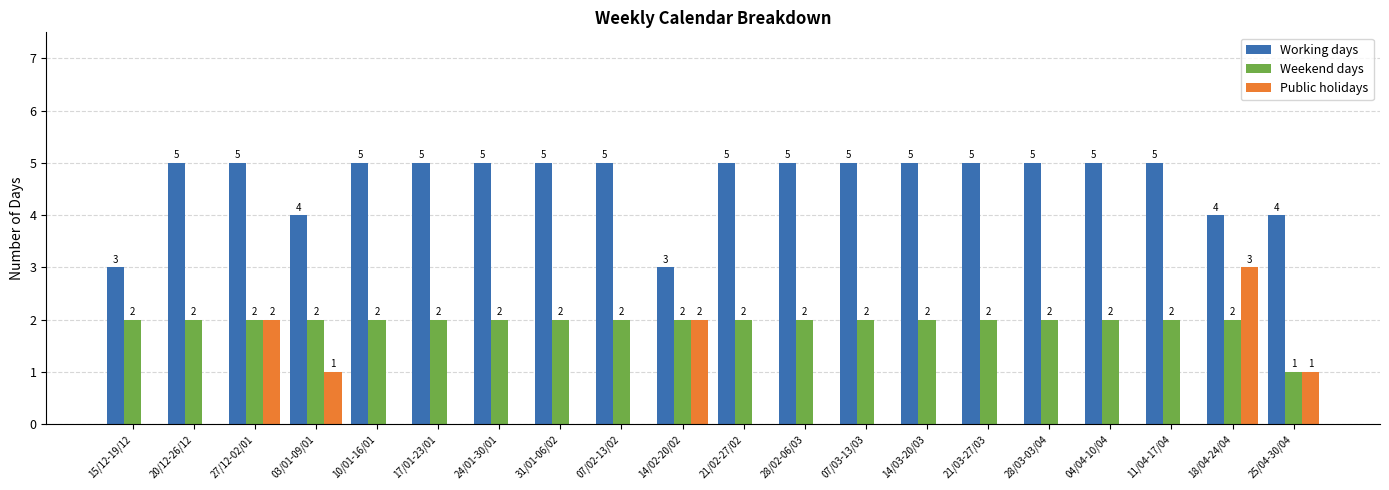

What are all the series names shown in the legend?

Working days, Weekend days, Public holidays